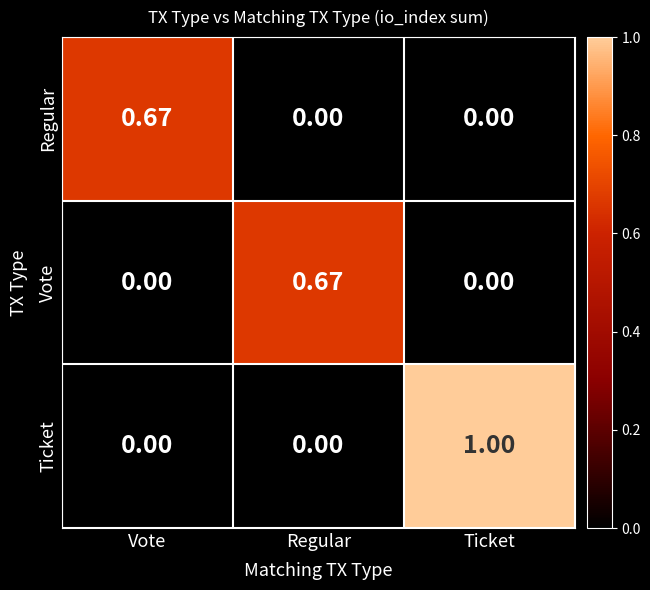

Is the value of Ticket at Regular greater than the value of Regular at Vote?

No